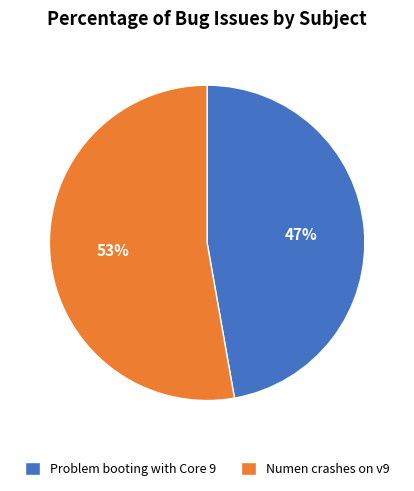

Does any single category account for the majority?

Yes